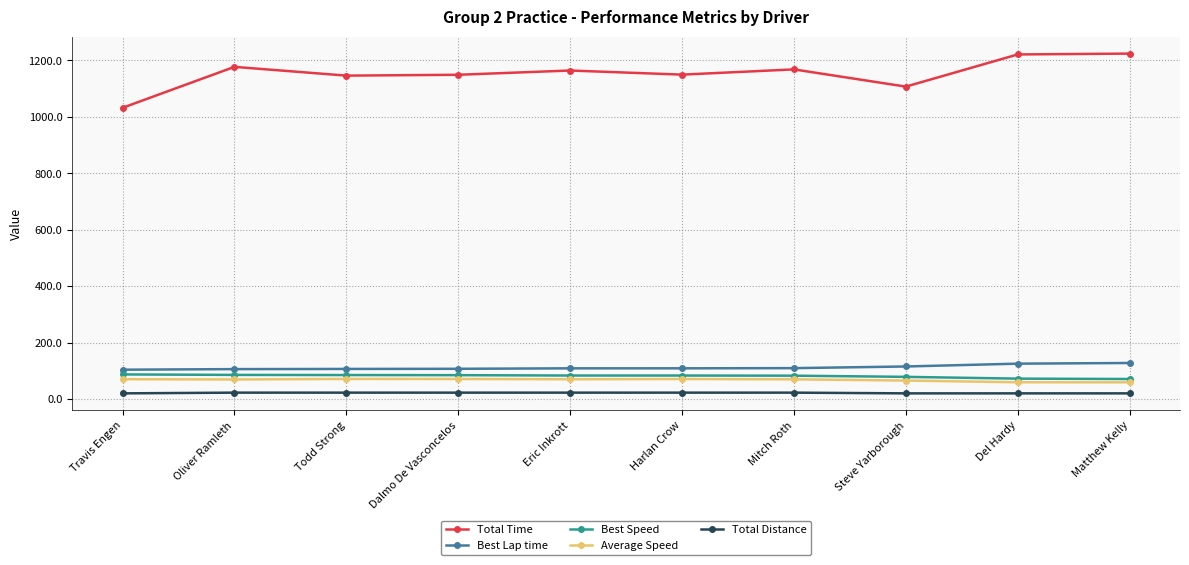

Is the value of Best Speed at Matthew Kelly greater than the value of Average Speed at Del Hardy?

Yes